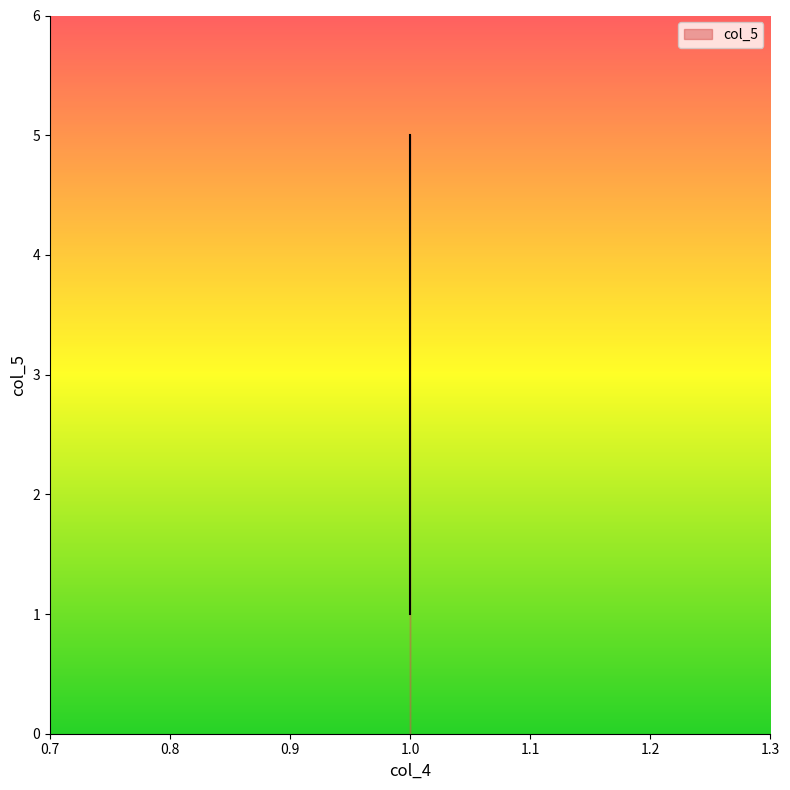

True or false: the data has more than 2 interior local peaks.

False